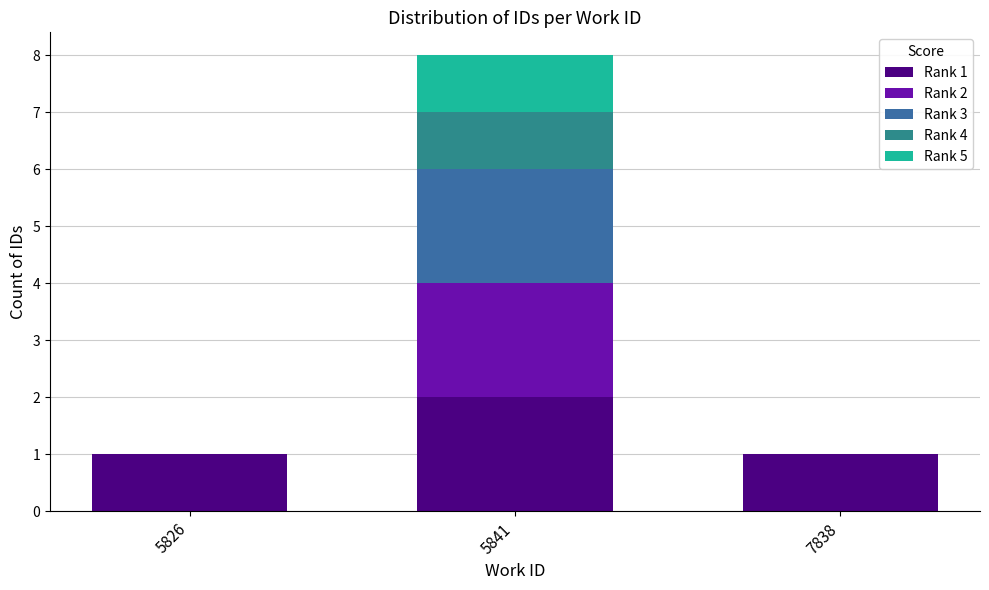

What are all the series names shown in the legend?

Rank 1, Rank 2, Rank 3, Rank 4, Rank 5